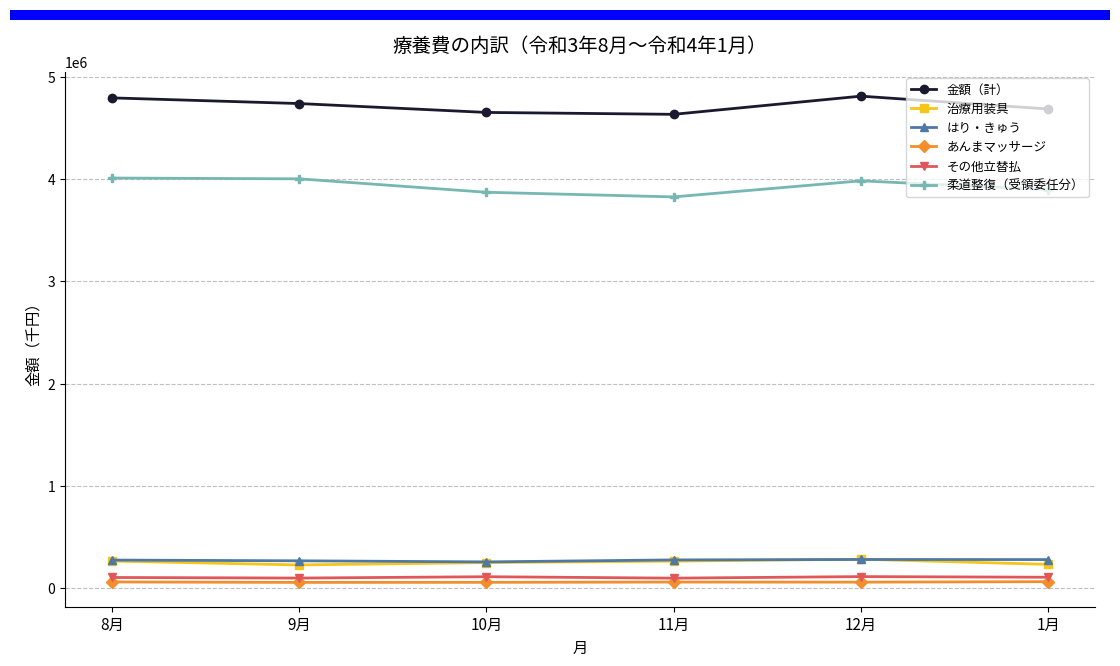

What is the average value of the 金額（計） series?

4723203.2